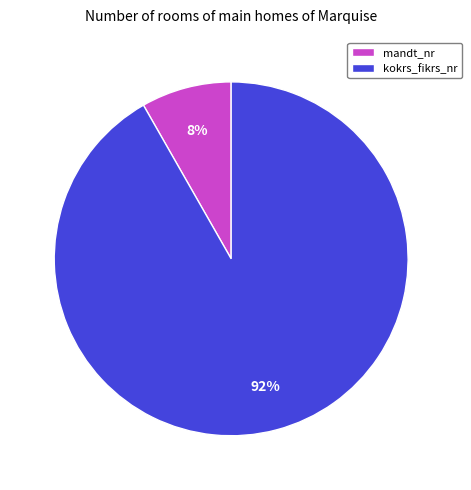

Is there a majority slice in this chart?

Yes